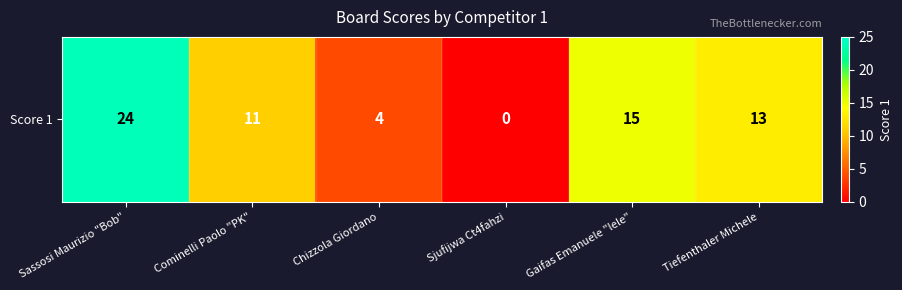

At which label does the data first exceed 13?

Sassosi Maurizio "Bob"